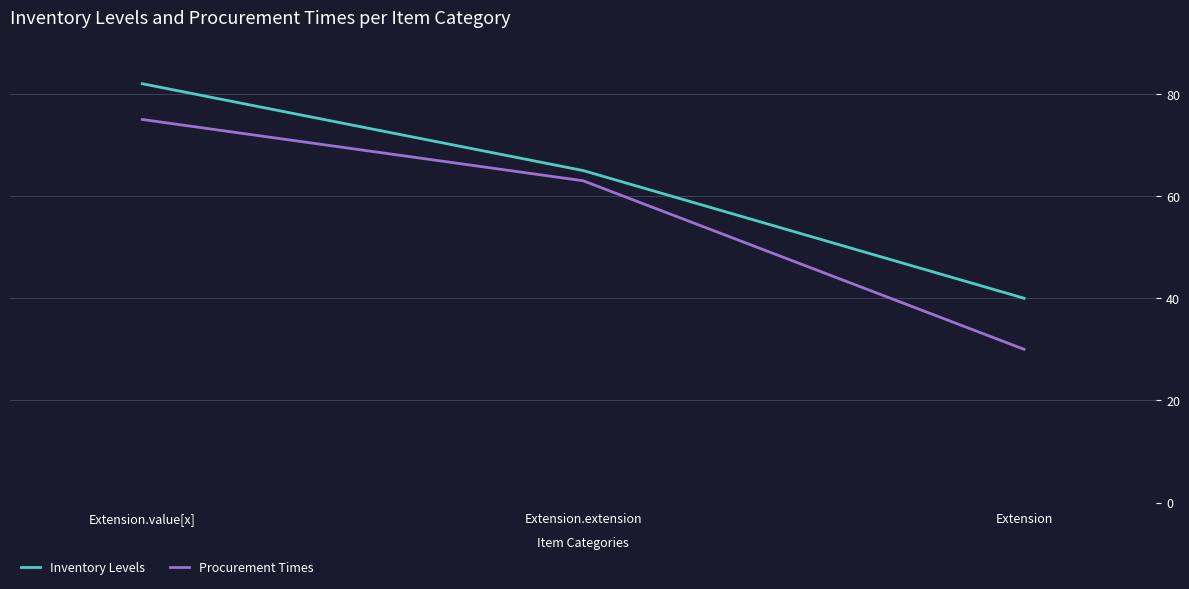

Reading left to right, extract all data points from this chart.

Inventory Levels: Extension.value[x]=82	Extension.extension=65	Extension=40
Procurement Times: Extension.value[x]=75	Extension.extension=63	Extension=30